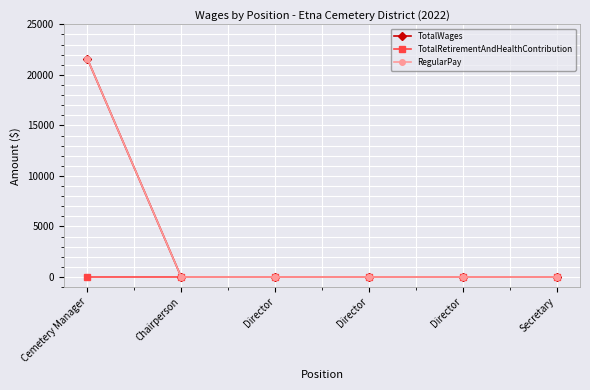

The value of TotalWages at Director is 0. True or false?

True